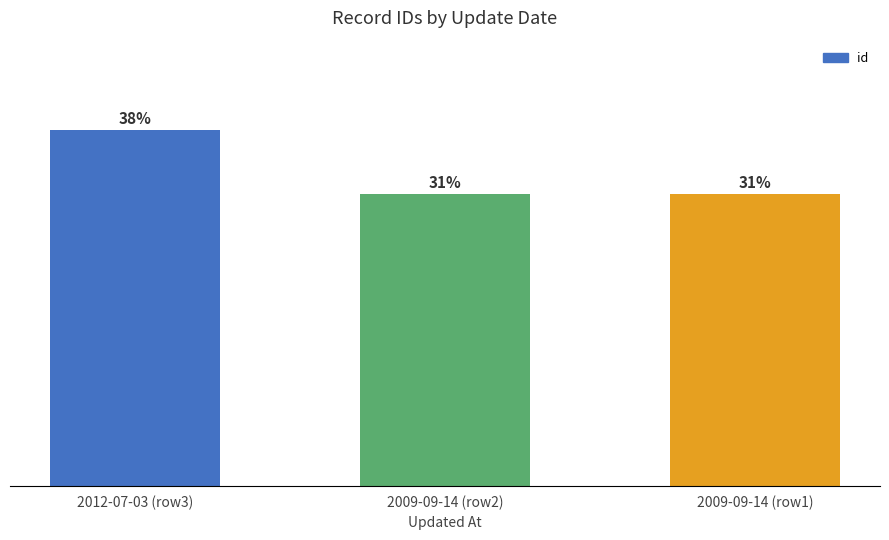

Which has a higher value, 2009-09-14 (row1) or 2012-07-03 (row3)?

2012-07-03 (row3)